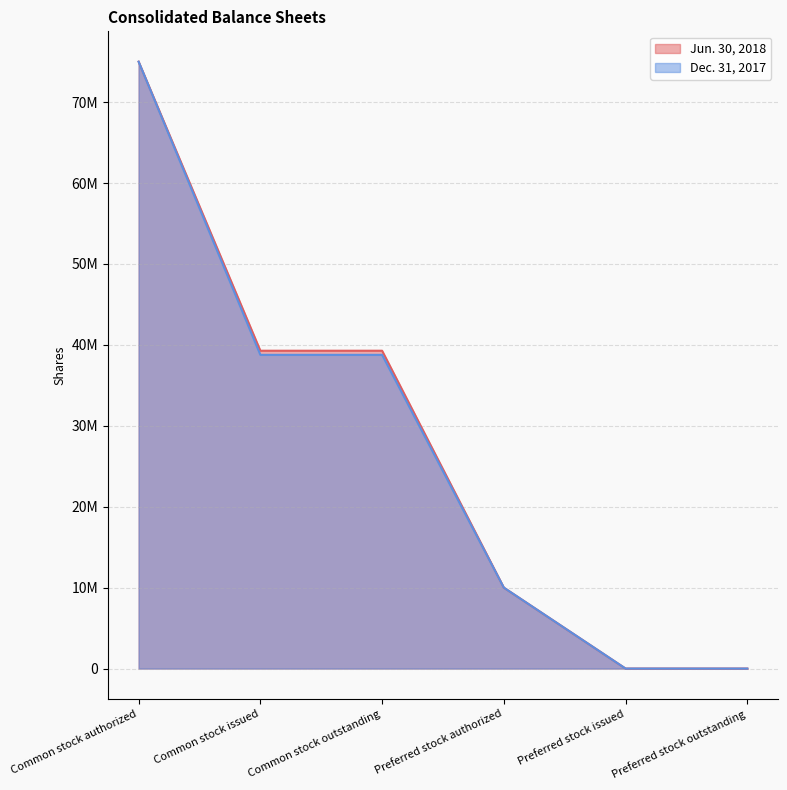

Which has a higher value, Common stock issued or Common stock outstanding?

Common stock issued